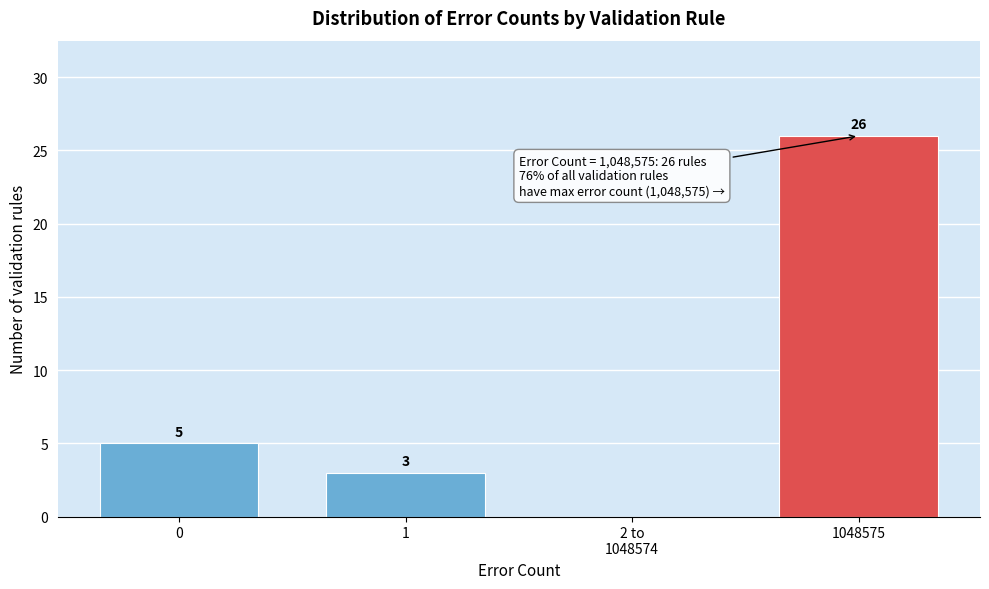

True or false: the data shows 26 at 1048575.

True